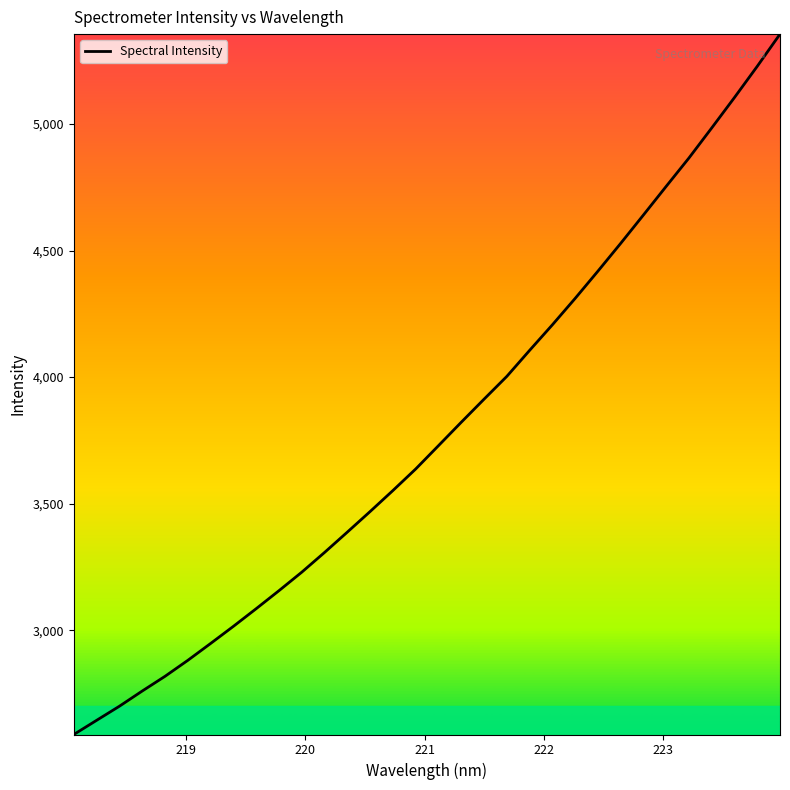

What is the greatest value displayed?

5355.0